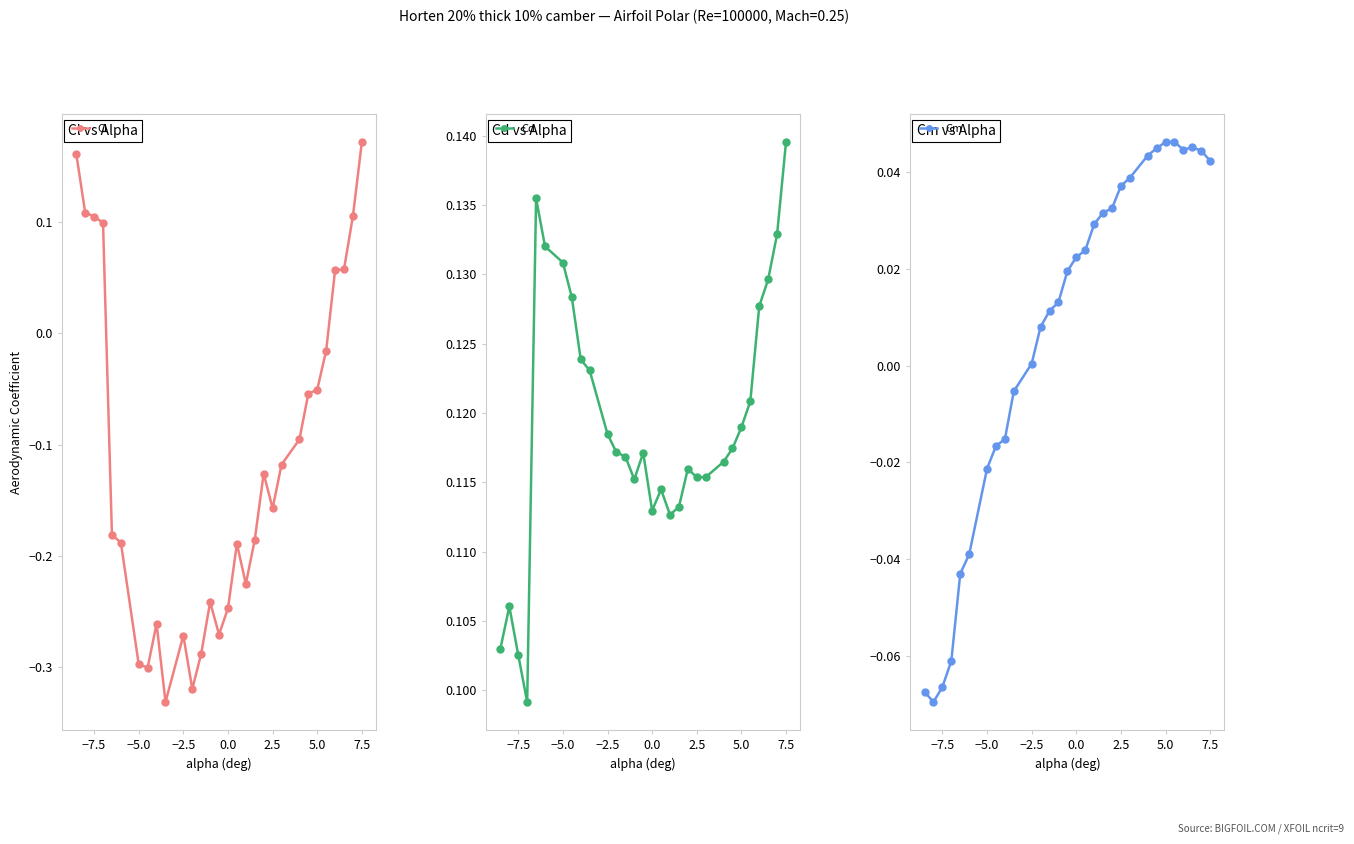

The value of Cm at −2.5 is 0.0. True or false?

True